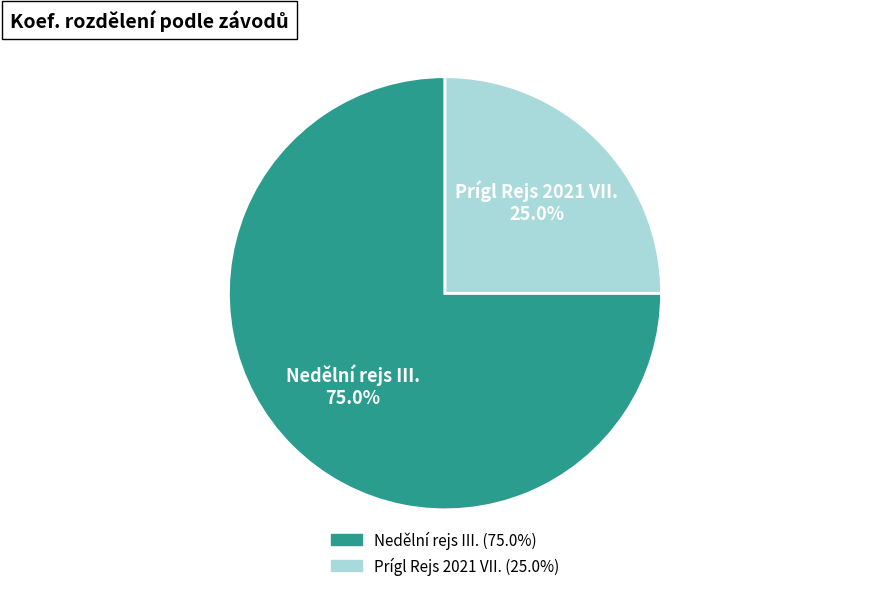

To the nearest percent, what portion does Prígl Rejs 2021 VII. represent?

25%